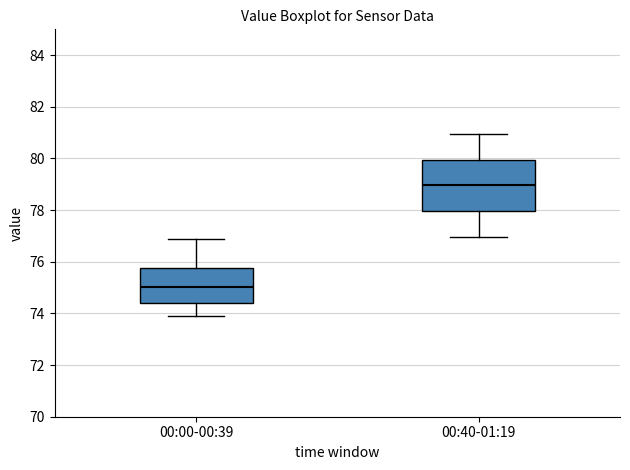

Reading left to right, transcribe this box plot: for each box, give where its median line is, the range the box spans, and where its two whiskers end, as read against the y-axis. The values are not printed on the chart, so give them approximately, as read against the axis.

00:00-00:39: median 75.0, box 74.4 to 75.8, whiskers 74.0 to 76.8
00:40-01:19: median 79.0, box 78.0 to 80.0, whiskers 77.0 to 81.0